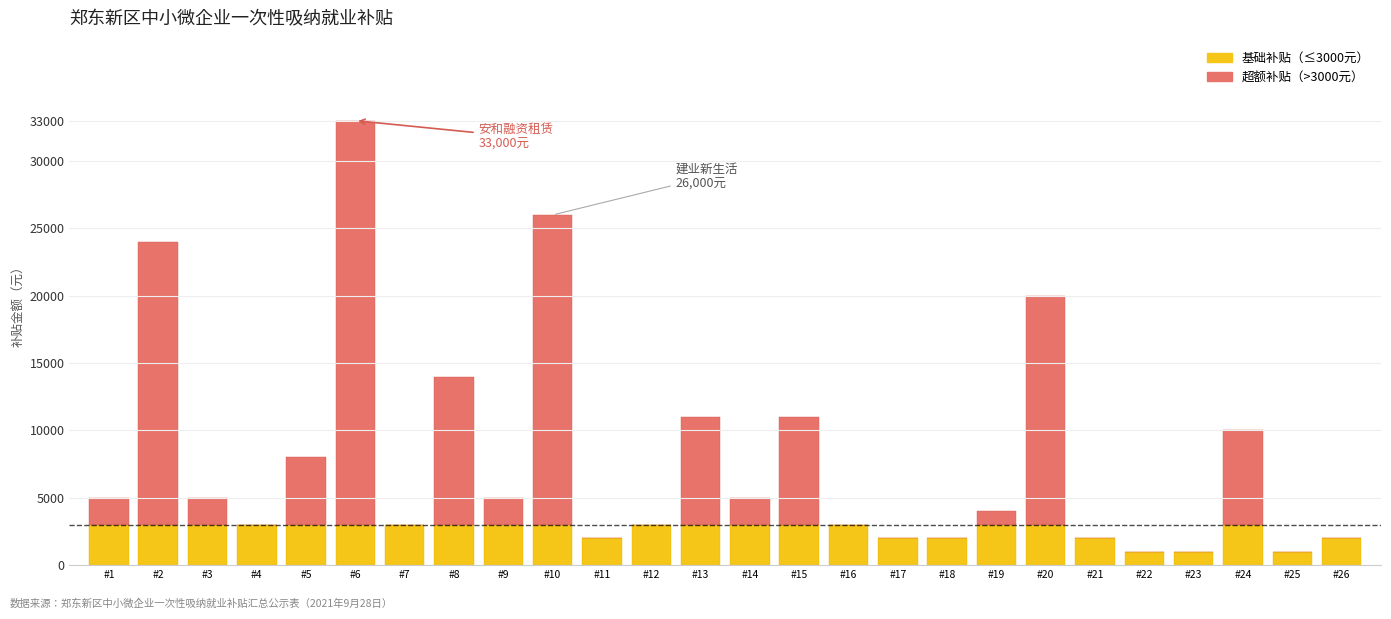

At which category is the sum across all series the highest?

#6